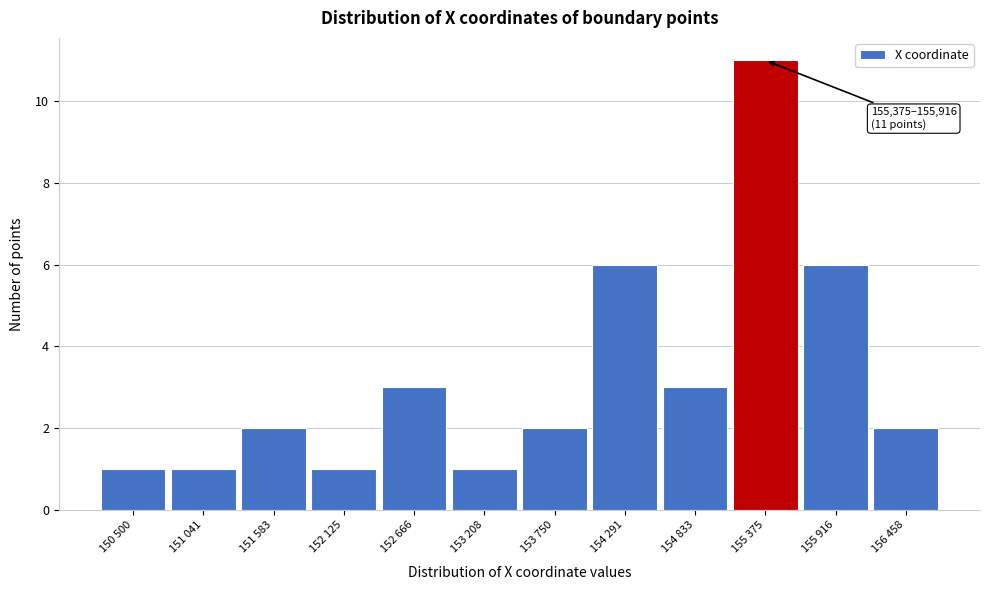

Reading right to left, transcribe all the data shown in this chart.

156 458=2	155 916=6	155 375=11	154 833=3	154 291=6	153 750=2	153 208=1	152 666=3	152 125=1	151 583=2	151 041=1	150 500=1